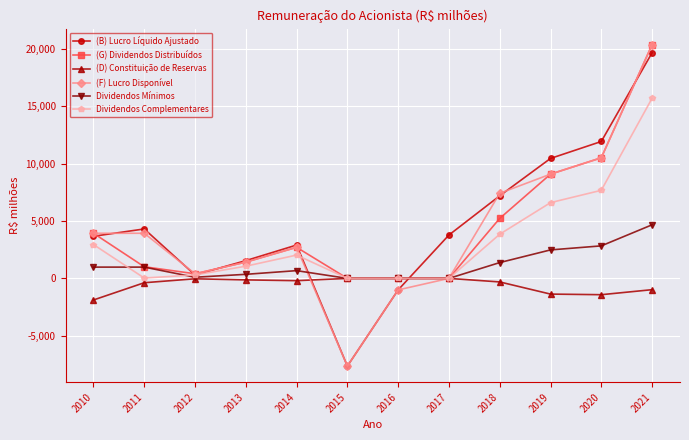

What is the smallest value displayed?

-7640.6